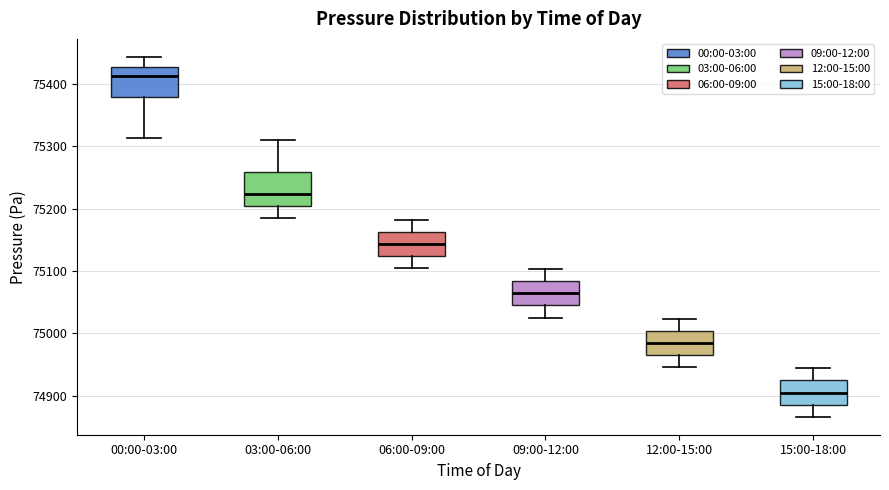

Where does the median line of the box for 12:00-15:00 sit on the y-axis? The values are not printed on the chart, so give them approximately, as read against the axis.

74980